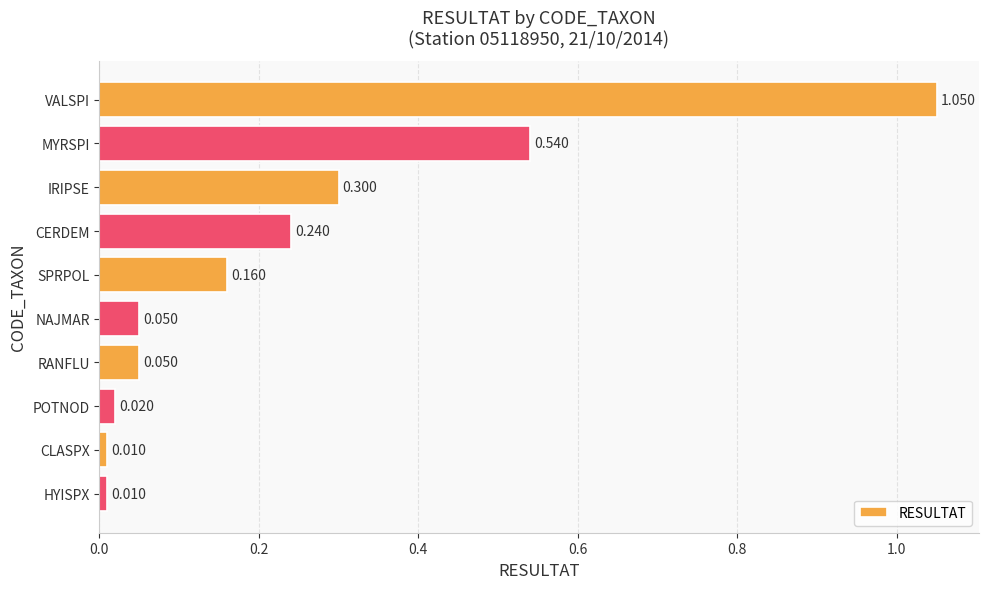

Which has a higher value, IRIPSE or CERDEM?

IRIPSE